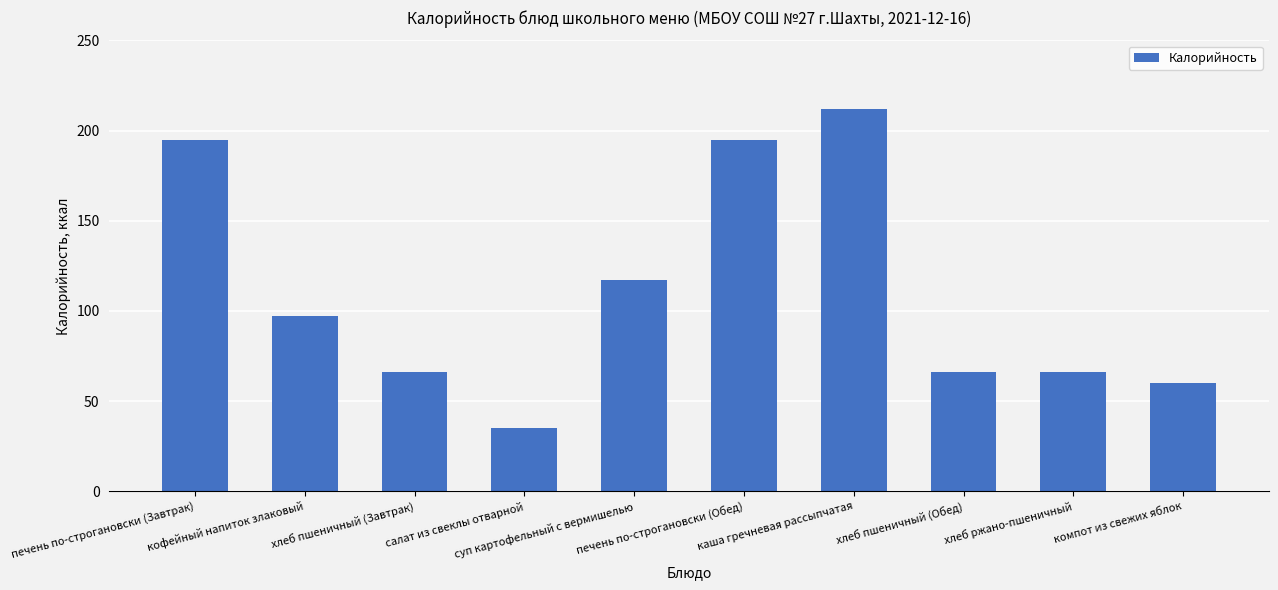

How many data points does each series have?

10